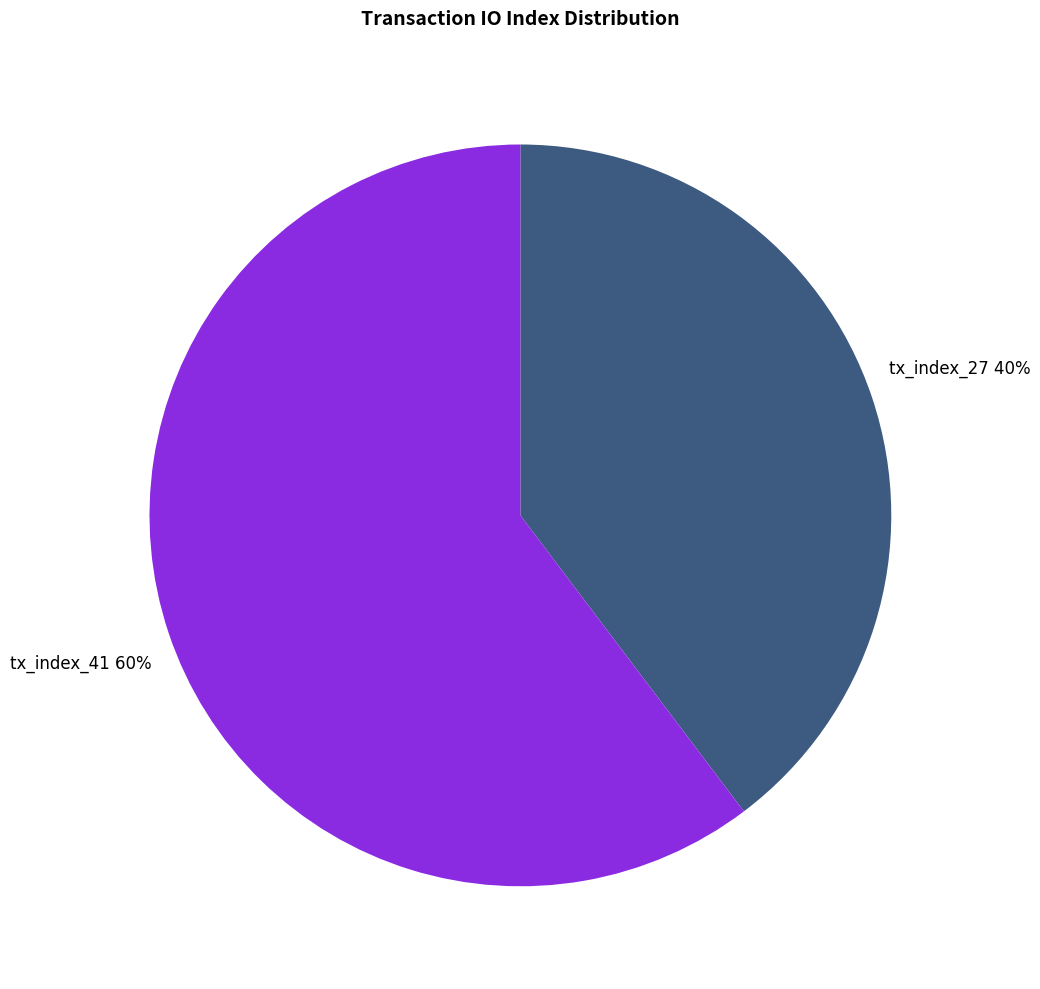

Is the sum of tx_index_41 and tx_index_27 greater than half?

Yes